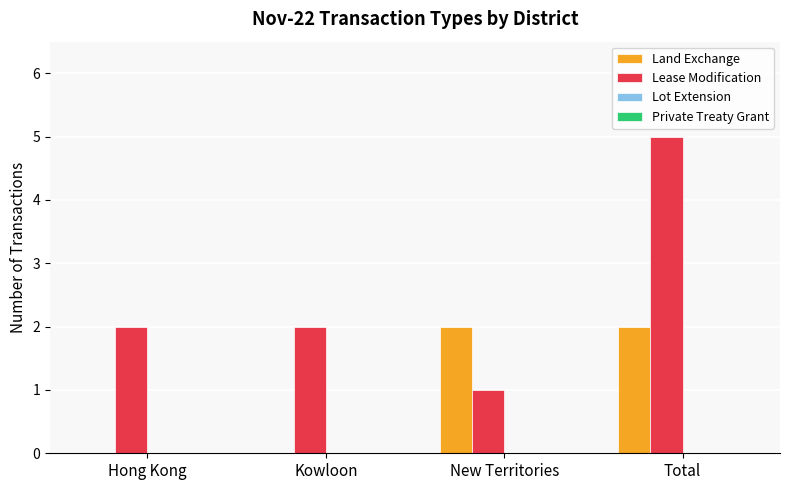

At which category does the chart reach its peak across all series?

Total